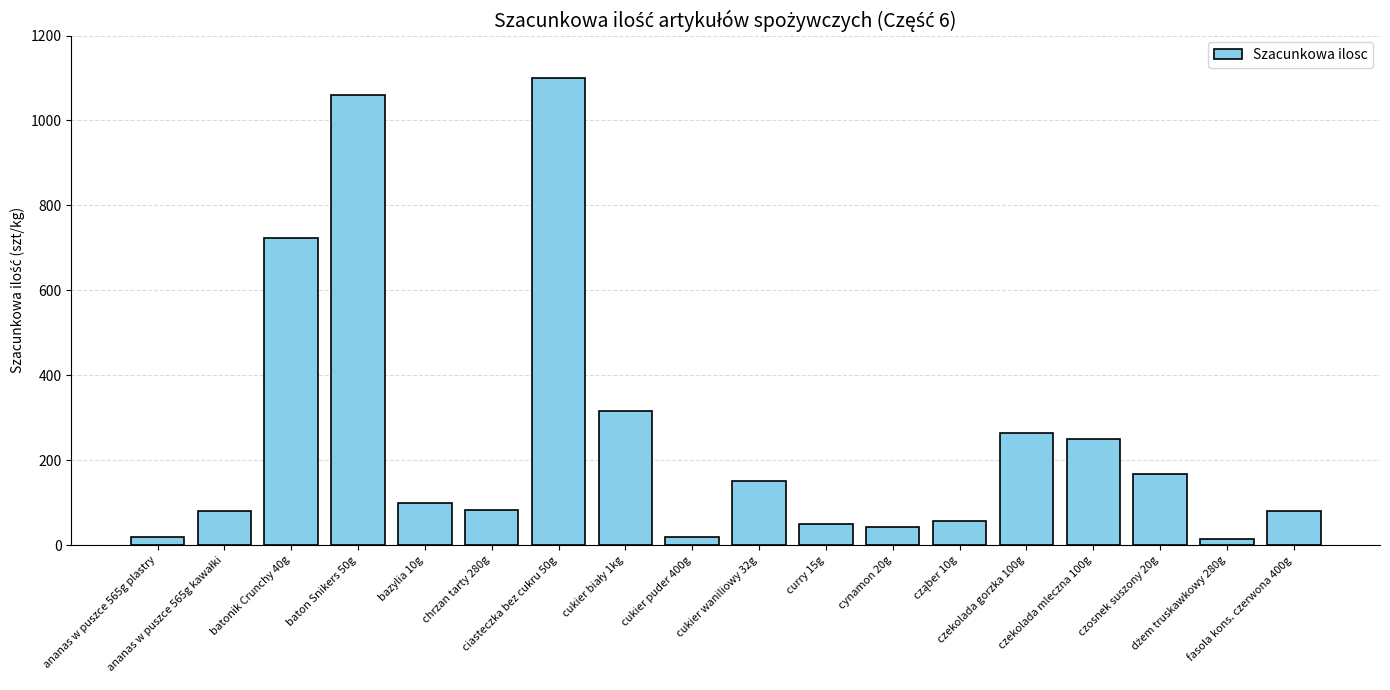

What is the sum of all values?

4578